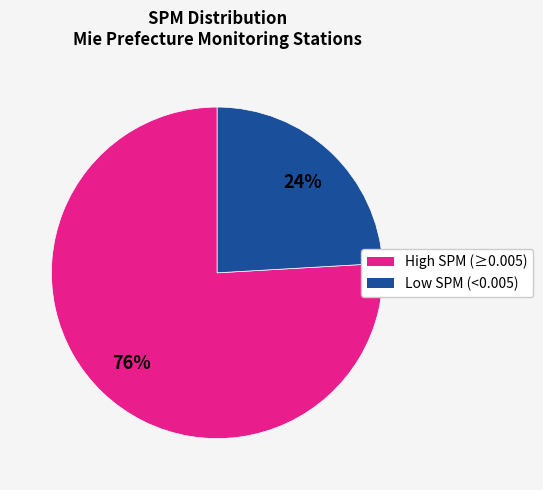

To the nearest percent, what is the difference between the largest and smallest slice percentages?

52%